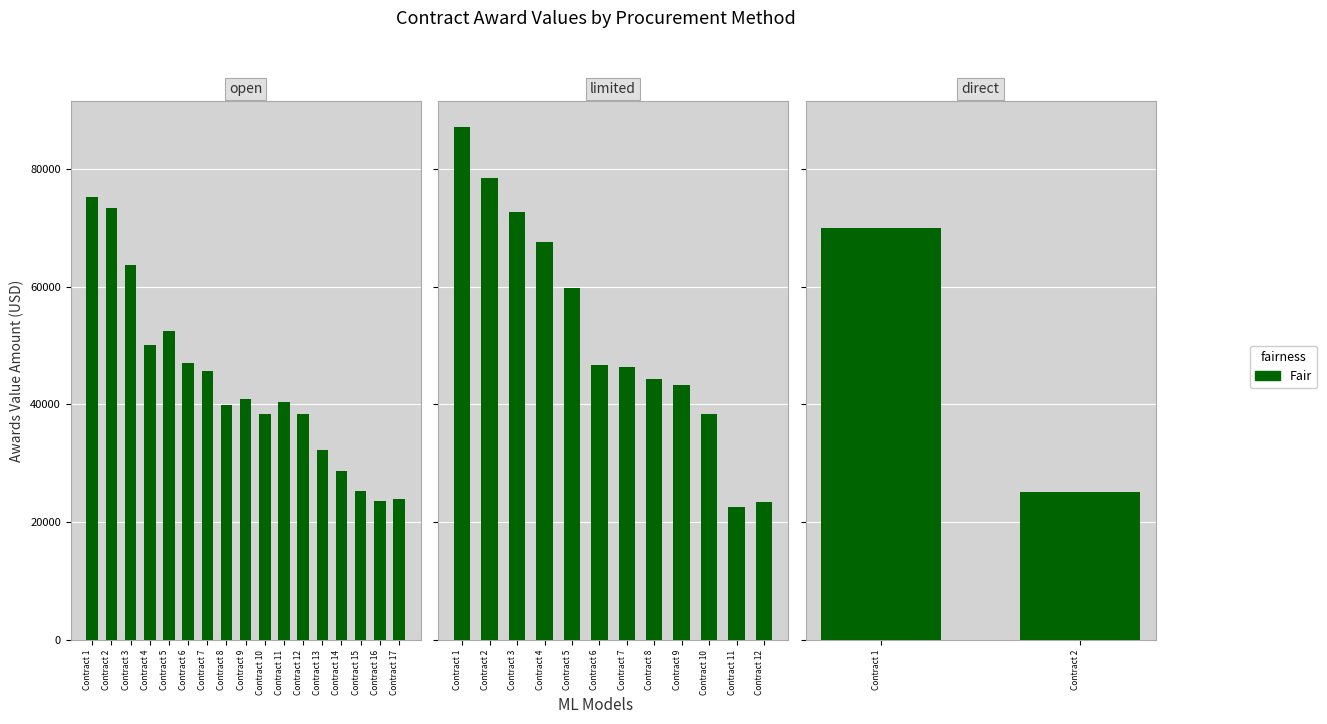

List the labels in order of value, largest first.

Contract 1, Contract 2